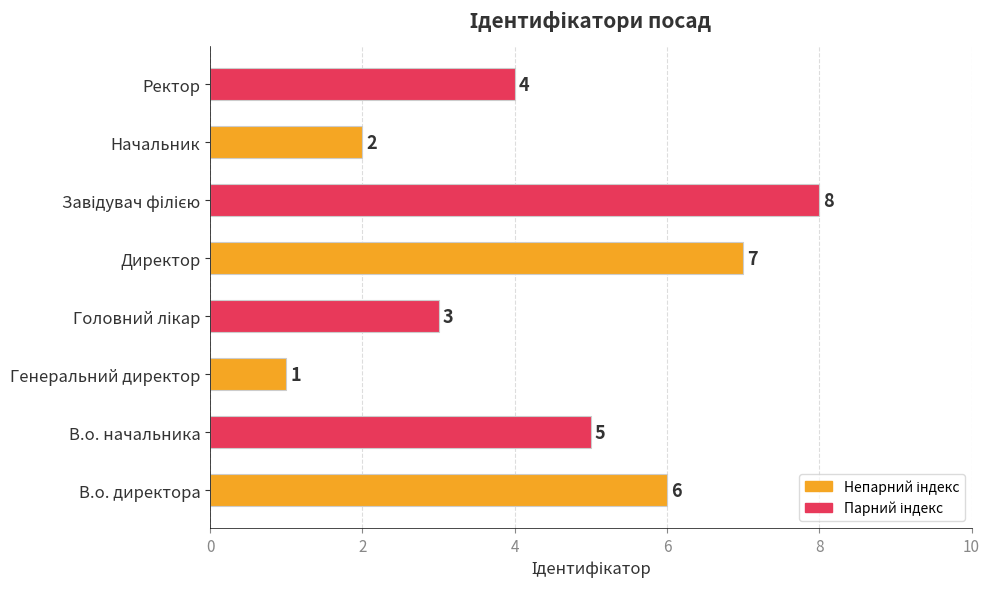

What is the difference between the maximum and second lowest values?

6